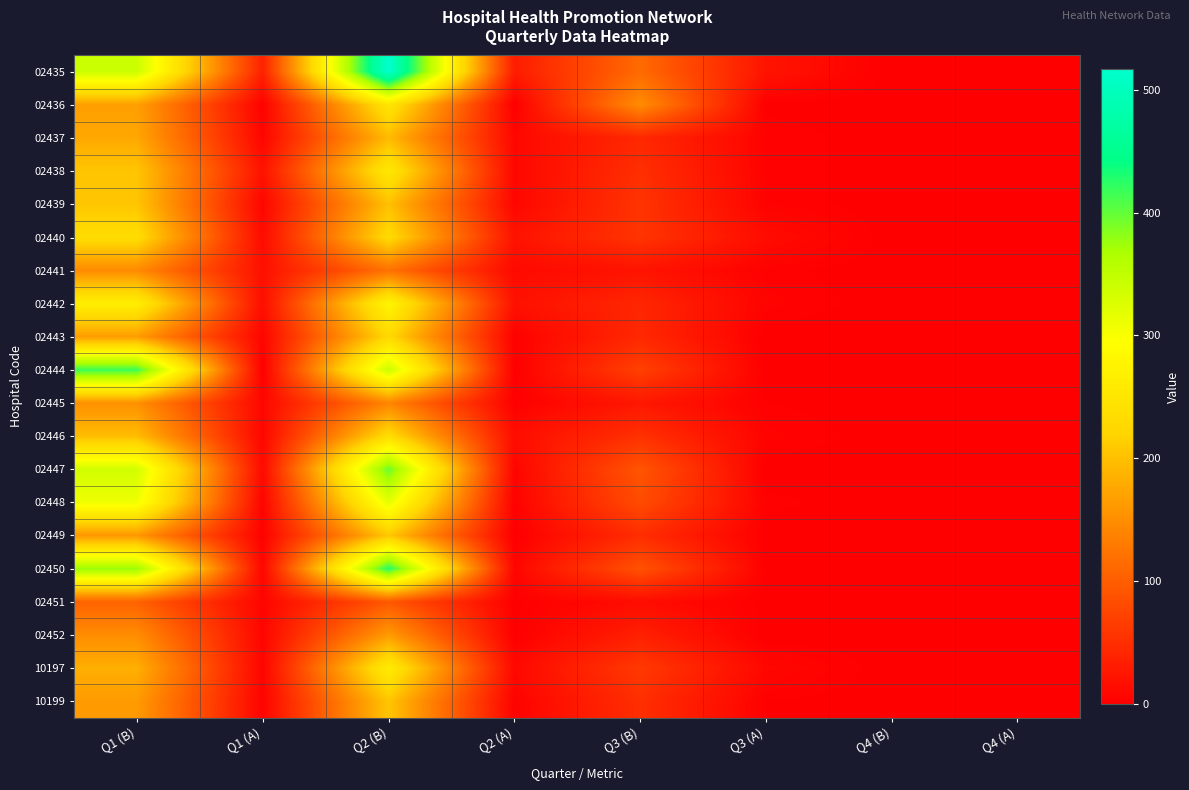

Reading left to right, transcribe all the data shown in this chart.

02435: Q1 (B)=342	Q1 (A)=37	Q2 (B)=517	Q2 (A)=31	Q3 (B)=113	Q3 (A)=22	Q4 (B)=0	Q4 (A)=0
02436: Q1 (B)=168	Q1 (A)=3	Q2 (B)=250	Q2 (A)=0	Q3 (B)=149	Q3 (A)=1	Q4 (B)=0	Q4 (A)=0
02437: Q1 (B)=176	Q1 (A)=7	Q2 (B)=194	Q2 (A)=9	Q3 (B)=44	Q3 (A)=4	Q4 (B)=0	Q4 (A)=0
02438: Q1 (B)=205	Q1 (A)=21	Q2 (B)=254	Q2 (A)=9	Q3 (B)=51	Q3 (A)=4	Q4 (B)=0	Q4 (A)=0
02439: Q1 (B)=205	Q1 (A)=7	Q2 (B)=200	Q2 (A)=8	Q3 (B)=56	Q3 (A)=4	Q4 (B)=0	Q4 (A)=0
02440: Q1 (B)=234	Q1 (A)=13	Q2 (B)=231	Q2 (A)=21	Q3 (B)=57	Q3 (A)=14	Q4 (B)=0	Q4 (A)=0
02441: Q1 (B)=147	Q1 (A)=18	Q2 (B)=121	Q2 (A)=11	Q3 (B)=22	Q3 (A)=3	Q4 (B)=0	Q4 (A)=0
02442: Q1 (B)=266	Q1 (A)=16	Q2 (B)=277	Q2 (A)=19	Q3 (B)=42	Q3 (A)=5	Q4 (B)=0	Q4 (A)=0
02443: Q1 (B)=165	Q1 (A)=7	Q2 (B)=227	Q2 (A)=3	Q3 (B)=44	Q3 (A)=0	Q4 (B)=0	Q4 (A)=0
02444: Q1 (B)=417	Q1 (A)=1	Q2 (B)=342	Q2 (A)=1	Q3 (B)=70	Q3 (A)=0	Q4 (B)=0	Q4 (A)=0
02445: Q1 (B)=153	Q1 (A)=8	Q2 (B)=141	Q2 (A)=2	Q3 (B)=26	Q3 (A)=2	Q4 (B)=0	Q4 (A)=0
02446: Q1 (B)=196	Q1 (A)=8	Q2 (B)=234	Q2 (A)=15	Q3 (B)=53	Q3 (A)=5	Q4 (B)=0	Q4 (A)=0
02447: Q1 (B)=335	Q1 (A)=12	Q2 (B)=397	Q2 (A)=6	Q3 (B)=92	Q3 (A)=0	Q4 (B)=0	Q4 (A)=0
02448: Q1 (B)=309	Q1 (A)=6	Q2 (B)=317	Q2 (A)=3	Q3 (B)=82	Q3 (A)=3	Q4 (B)=0	Q4 (A)=0
02449: Q1 (B)=160	Q1 (A)=3	Q2 (B)=207	Q2 (A)=0	Q3 (B)=49	Q3 (A)=0	Q4 (B)=0	Q4 (A)=0
02450: Q1 (B)=377	Q1 (A)=8	Q2 (B)=428	Q2 (A)=7	Q3 (B)=89	Q3 (A)=1	Q4 (B)=0	Q4 (A)=0
02451: Q1 (B)=105	Q1 (A)=6	Q2 (B)=94	Q2 (A)=1	Q3 (B)=14	Q3 (A)=1	Q4 (B)=0	Q4 (A)=0
02452: Q1 (B)=149	Q1 (A)=7	Q2 (B)=164	Q2 (A)=1	Q3 (B)=35	Q3 (A)=0	Q4 (B)=0	Q4 (A)=0
10197: Q1 (B)=183	Q1 (A)=6	Q2 (B)=261	Q2 (A)=10	Q3 (B)=62	Q3 (A)=9	Q4 (B)=0	Q4 (A)=0
10199: Q1 (B)=163	Q1 (A)=5	Q2 (B)=205	Q2 (A)=4	Q3 (B)=51	Q3 (A)=2	Q4 (B)=0	Q4 (A)=0